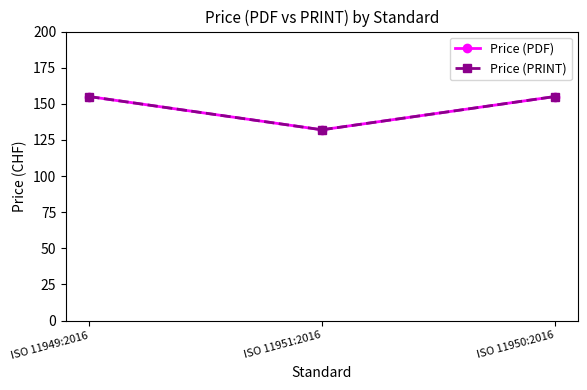

At how many categories does at least one series exceed 153?

2